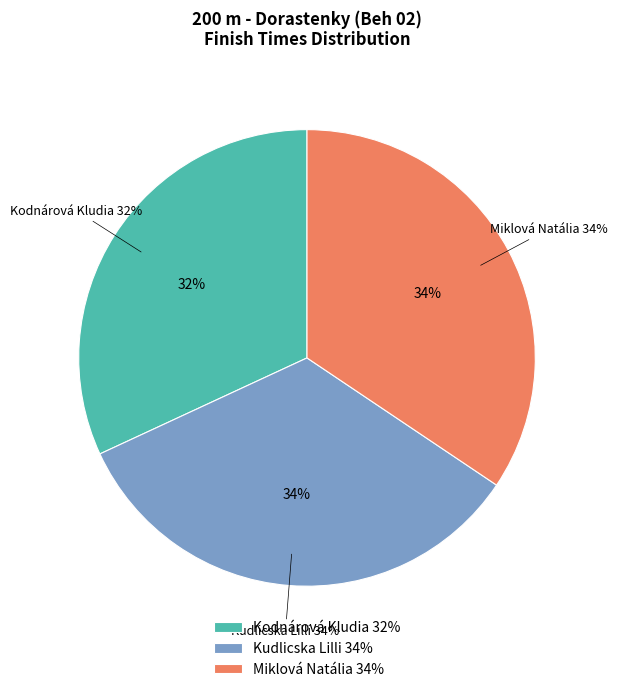

True or false: Kodnárová Kludia accounts for 32% of the total.

True